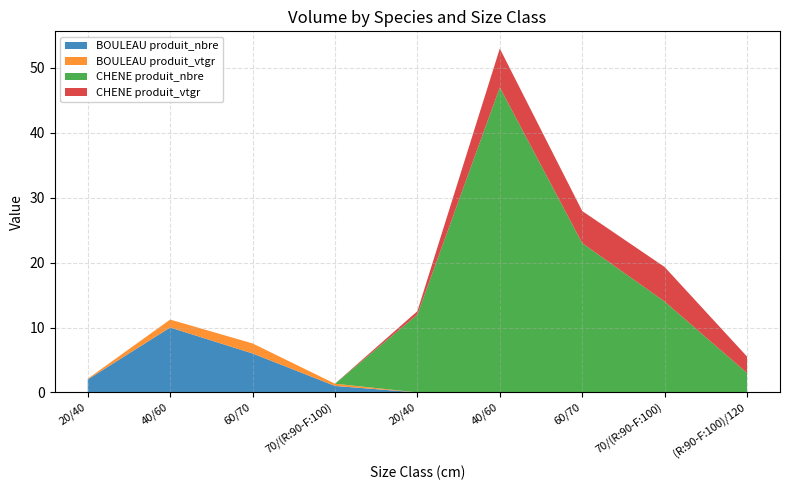

Reading left to right, transcribe all the data shown in this chart.

BOULEAU produit_nbre: 2.0	10.0	6.0	1.0	0.0	0.0	0.0	0.0	0.0
BOULEAU produit_vtgr: 0.1	1.2	1.5	0.3	0.0	0.0	0.0	0.0	0.0
CHENE produit_nbre: 0.0	0.0	0.0	0.0	12.0	47.0	23.0	14.0	3.0
CHENE produit_vtgr: 0.0	0.0	0.0	0.0	0.5	6.0	4.9	5.3	2.5